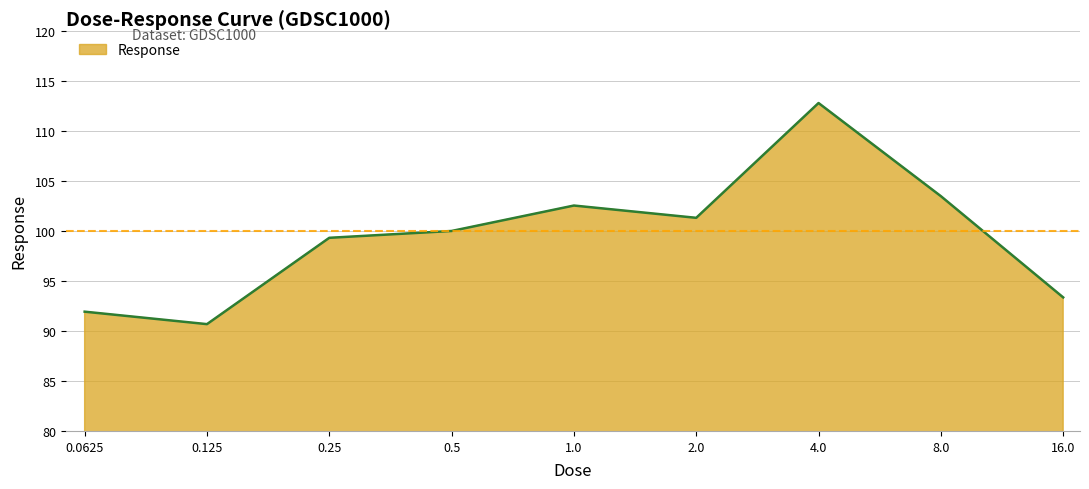

What is the difference between the maximum and minimum values?

22.1